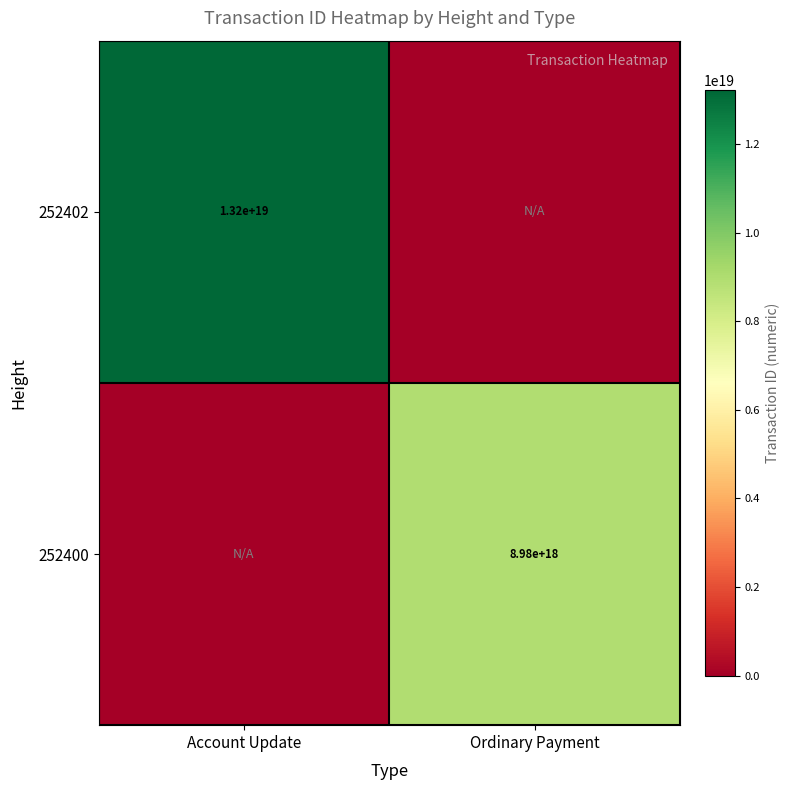

Which has a higher value, Ordinary Payment or Account Update?

Account Update